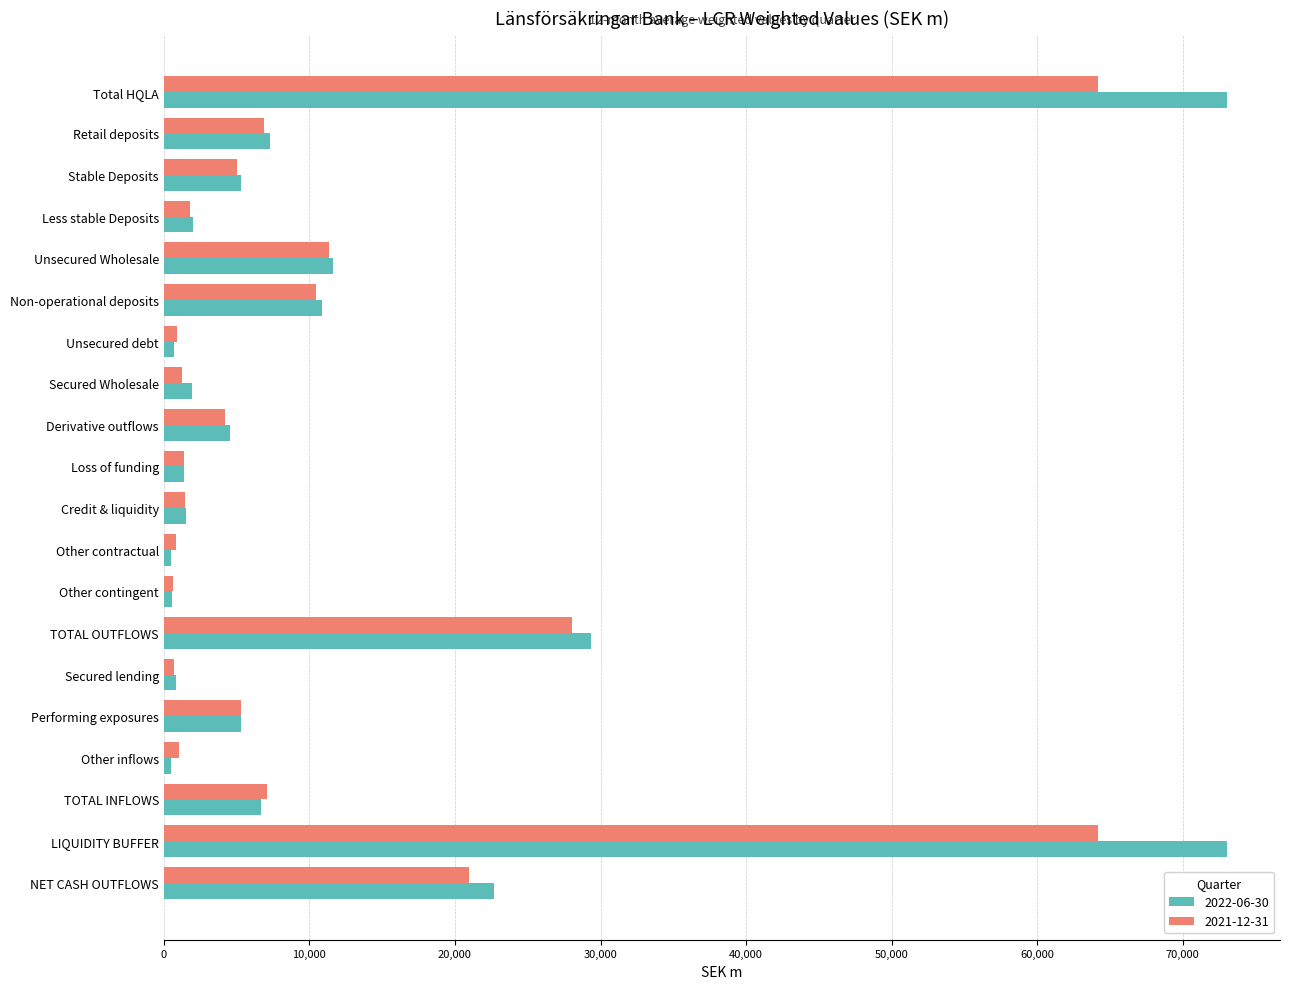

Which series has the largest range (max minus min)?

2022-06-30